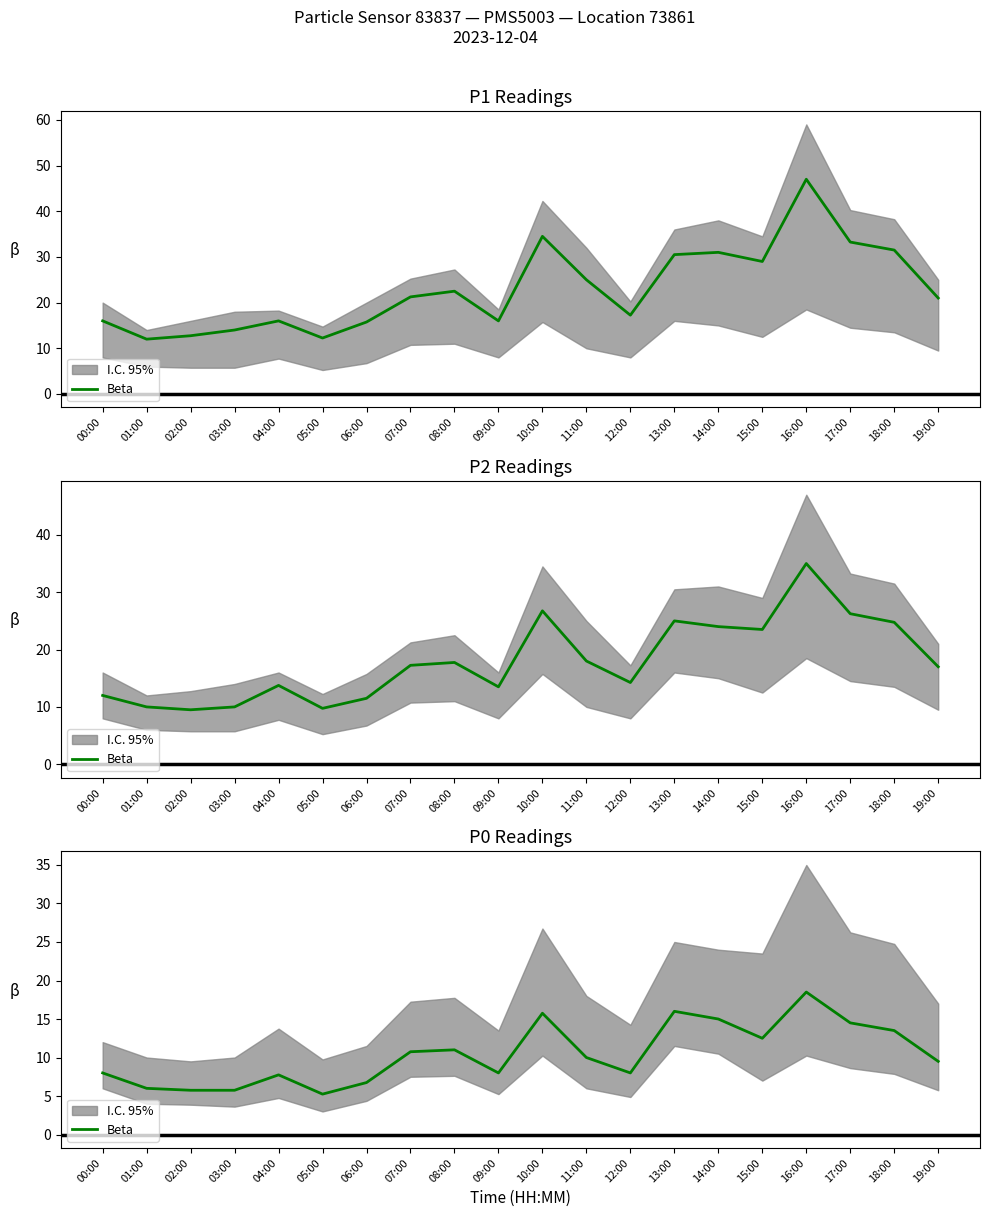

Where is the first local maximum?

04:00